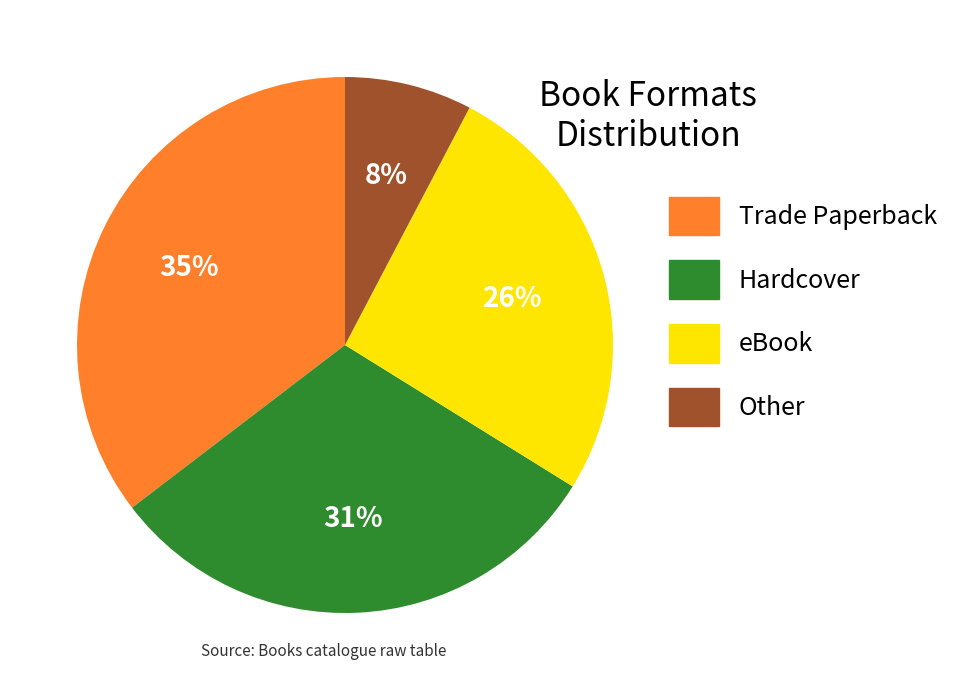

Is there a majority slice in this chart?

No